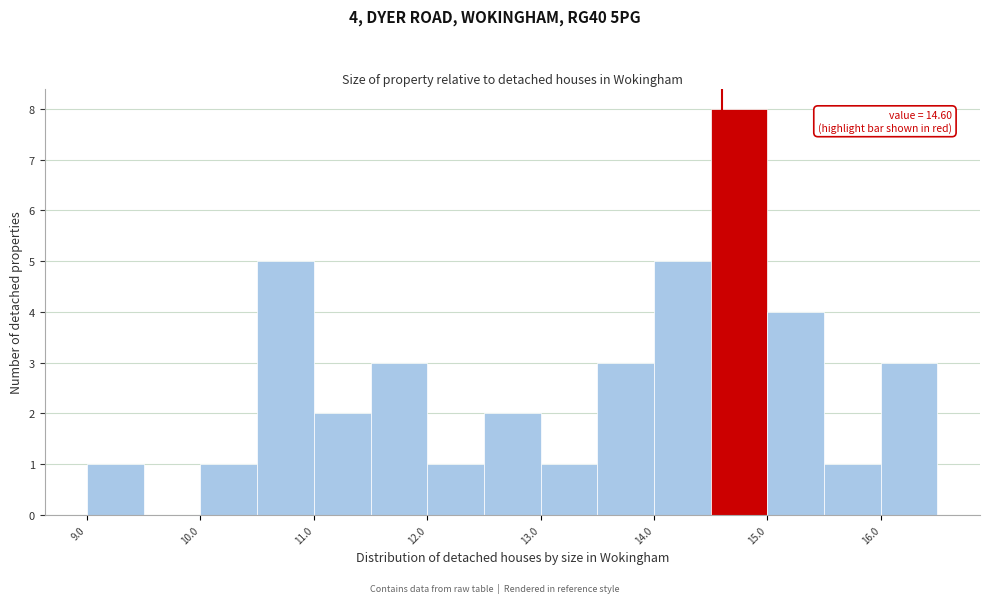

Which range on the x-axis has the tallest bar?

14.5 to 15.0